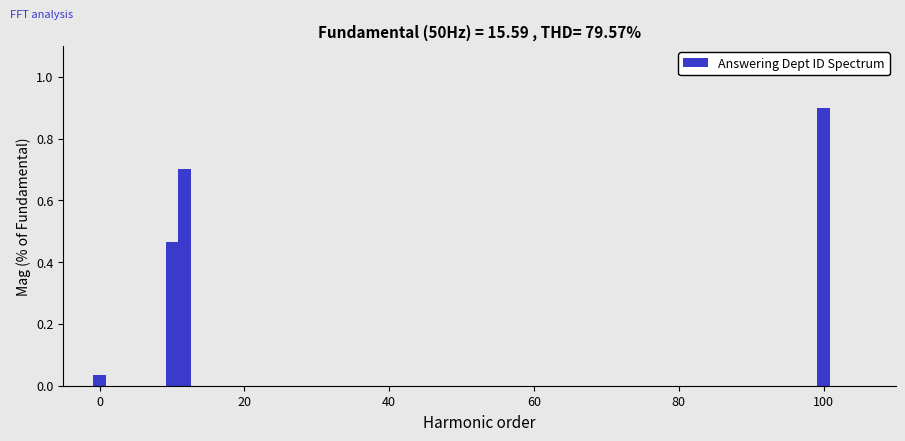

What is the value of the 10th bar from the left?

0.9